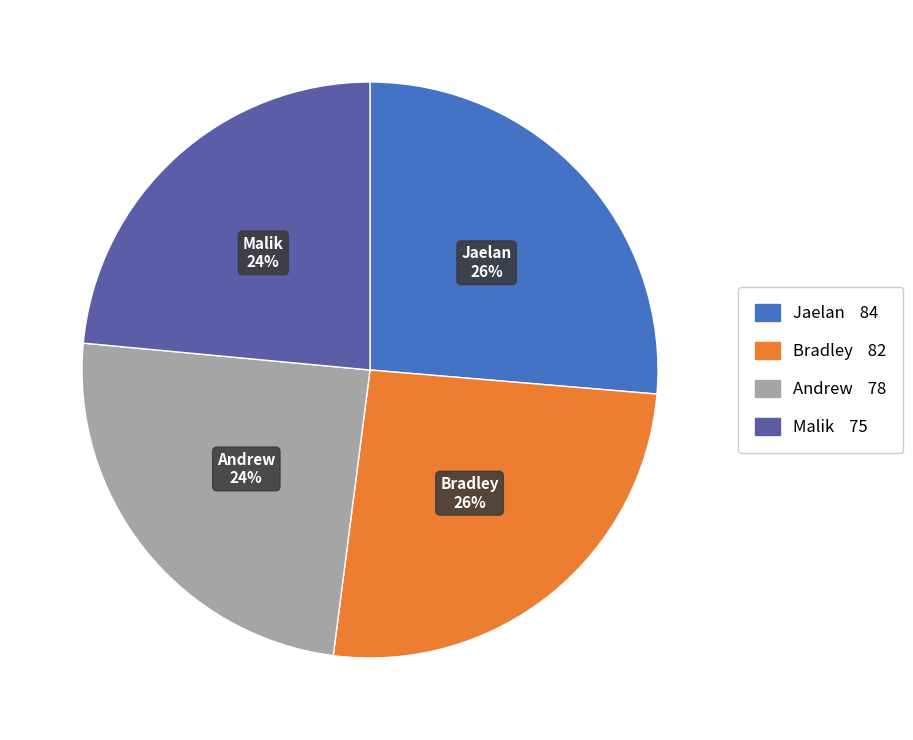

Count the number of slices in the pie.

4